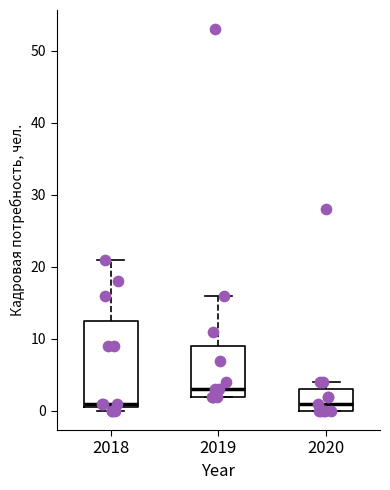

Which box's median line is the highest?

2019